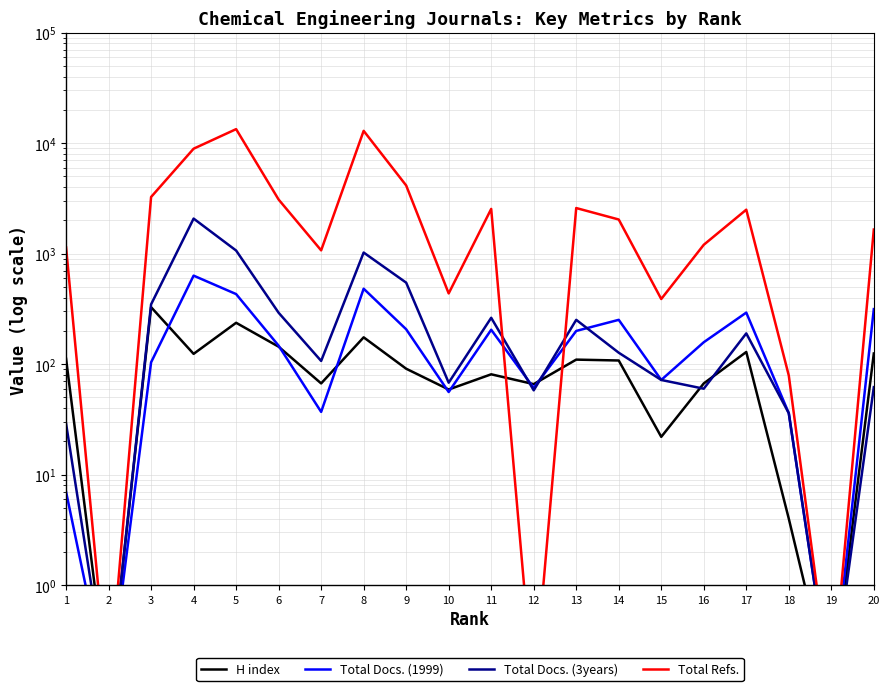

Rank the categories by Total Docs. (3years) value from lowest to highest.

2, 19, 1, 18, 12, 16, 20, 10, 15, 7, 14, 17, 13, 11, 6, 3, 9, 8, 5, 4